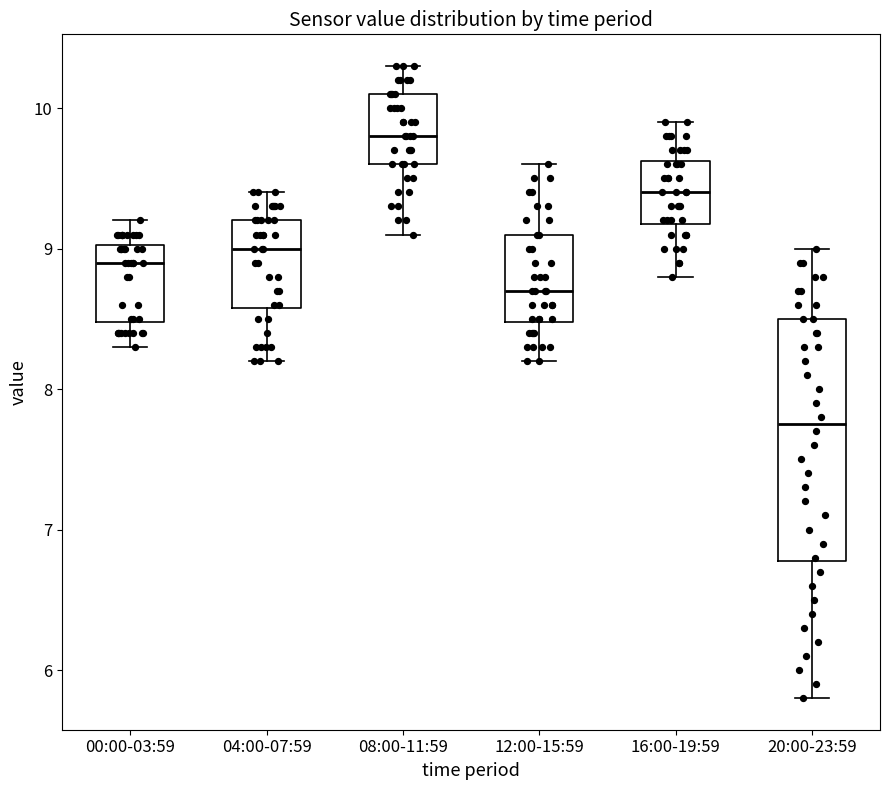

Comparing the boxes themselves (not the whiskers), which one is the tallest?

20:00-23:59